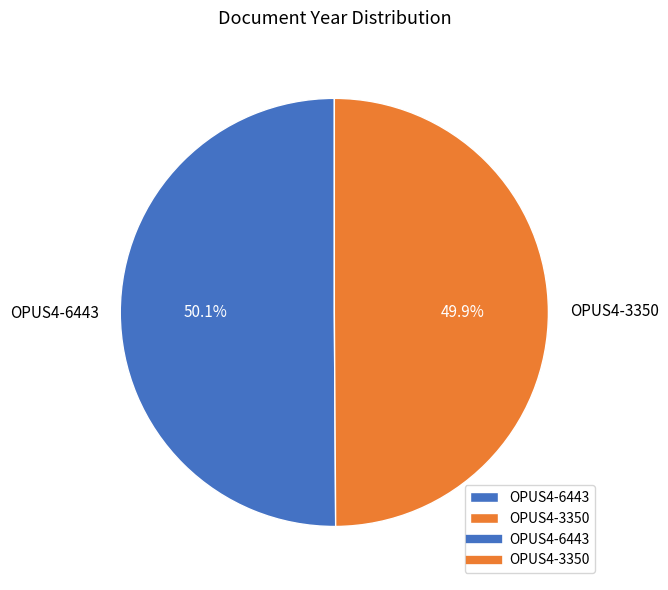

What is the ratio of the value at OPUS4-3350 to the value at OPUS4-6443?

1.0